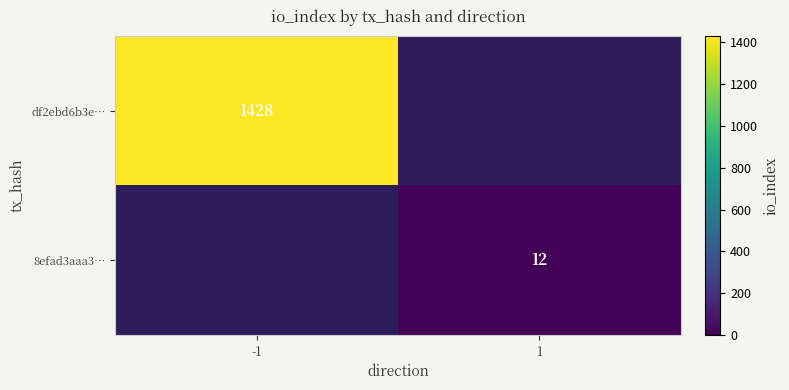

True or false: 8efad3aaa3… has a value of 7 at 1.

False